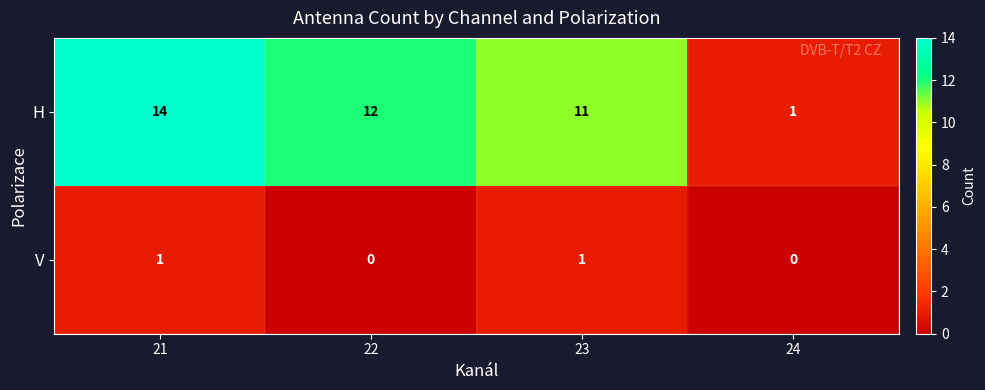

Is it true that H equals 3 at 23?

False